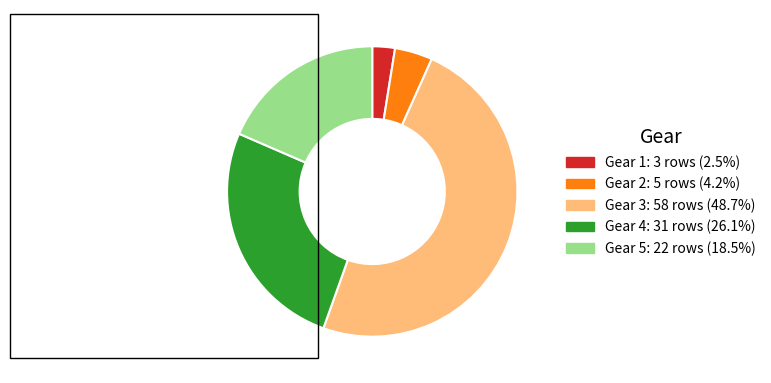

Rank the categories by value from highest to lowest.

Gear 3, Gear 4, Gear 5, Gear 2, Gear 1